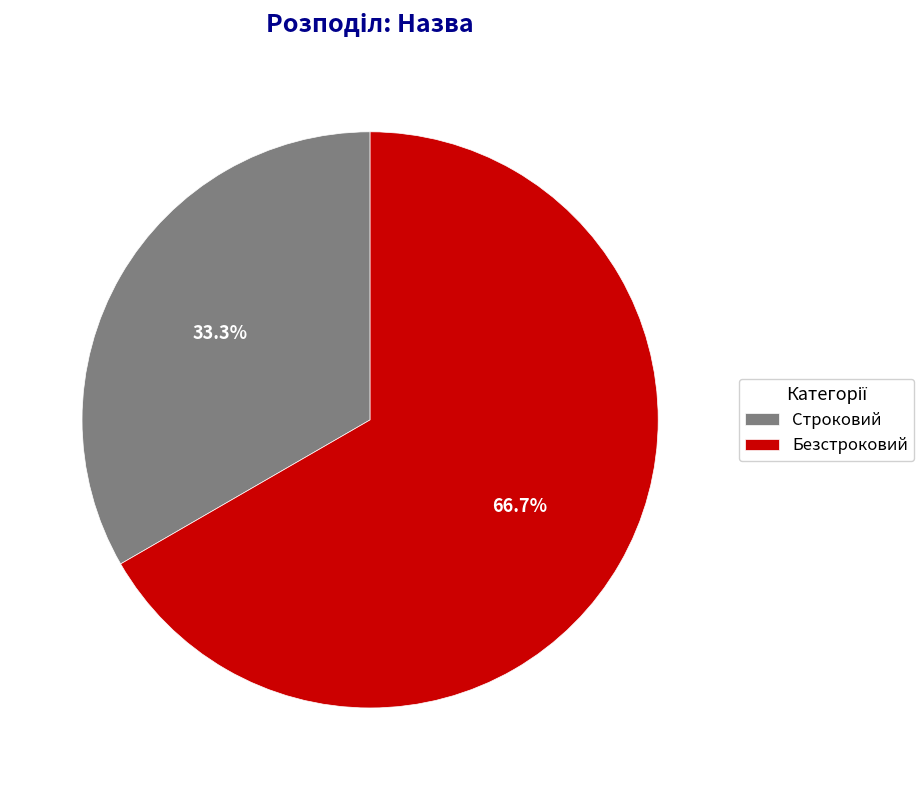

Which category has the biggest portion of the pie?

Безстроковий